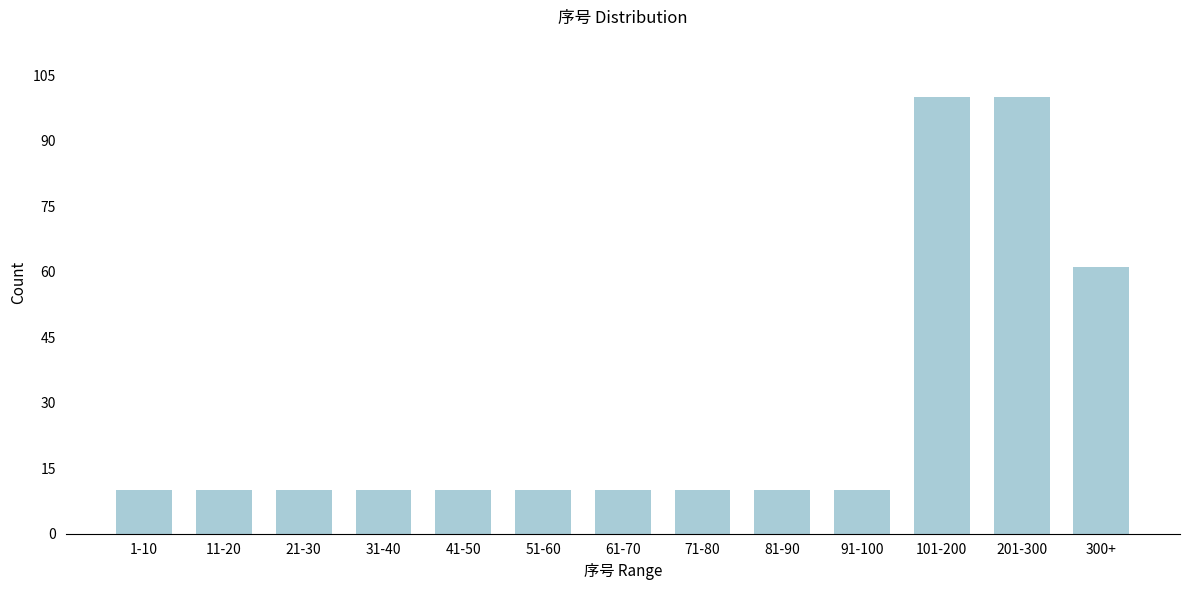

Reading left to right, extract all data points from this chart.

1-10=10	11-20=10	21-30=10	31-40=10	41-50=10	51-60=10	61-70=10	71-80=10	81-90=10	91-100=10	101-200=100	201-300=100	300+=61